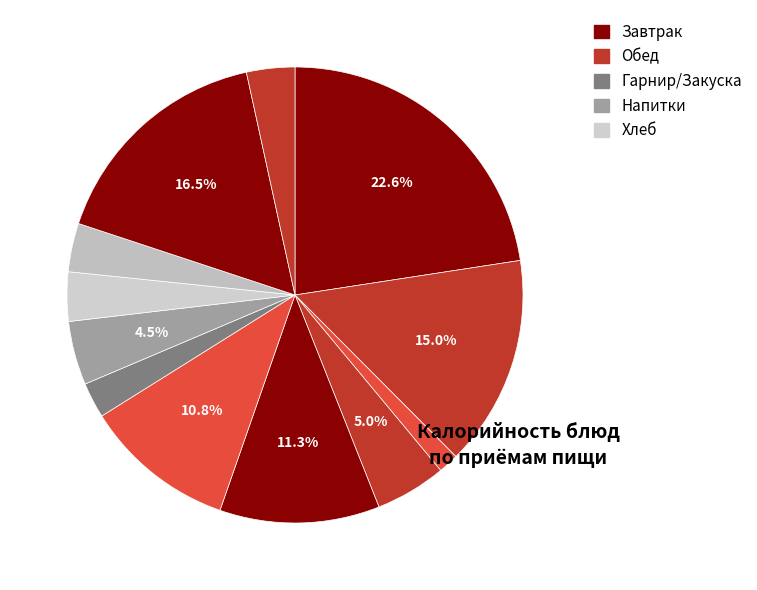

To the nearest percent, what is the difference between the largest and smallest slice percentages?

21%